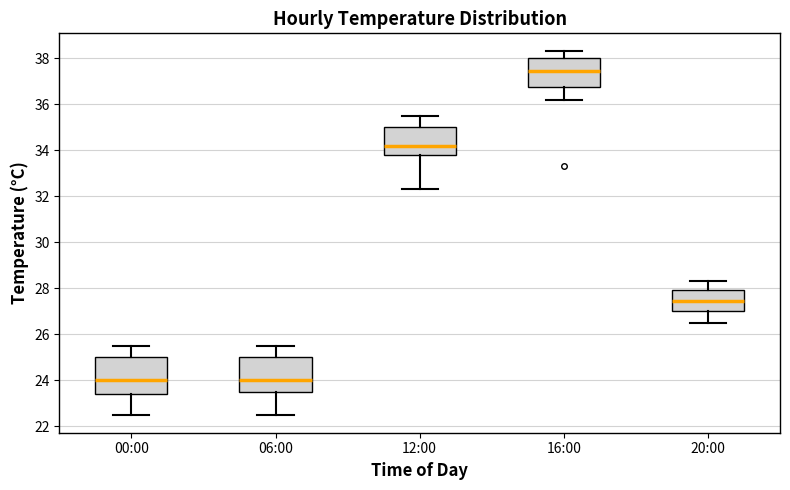

Reading left to right, read every box against the y-axis: the position of its median line, the range the box covers, and the ends of its whiskers. The values are not printed on the chart, so give them approximately, as read against the axis.

00:00: median 24.0, box 23.4 to 25.0, whiskers 22.6 to 25.6
06:00: median 24.0, box 23.6 to 25.0, whiskers 22.6 to 25.6
12:00: median 34.2, box 33.8 to 35.0, whiskers 32.4 to 35.6
16:00: median 37.4, box 36.8 to 38.0, whiskers 36.2 to 38.4
20:00: median 27.4, box 27.0 to 28.0, whiskers 26.6 to 28.4